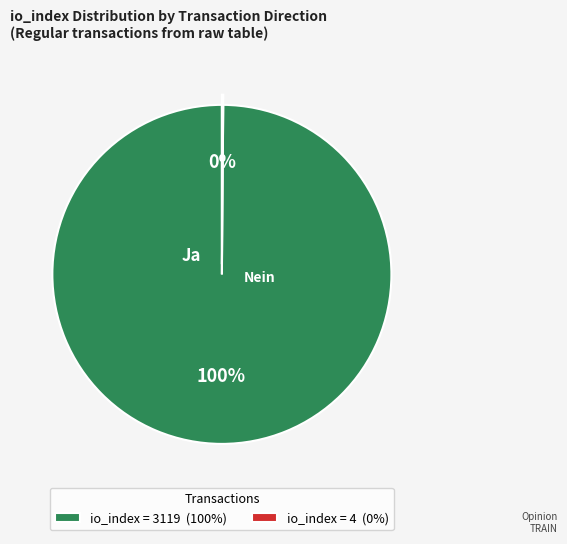

To the nearest percent, what portion does io_index = 3119 (100%) represent?

100%